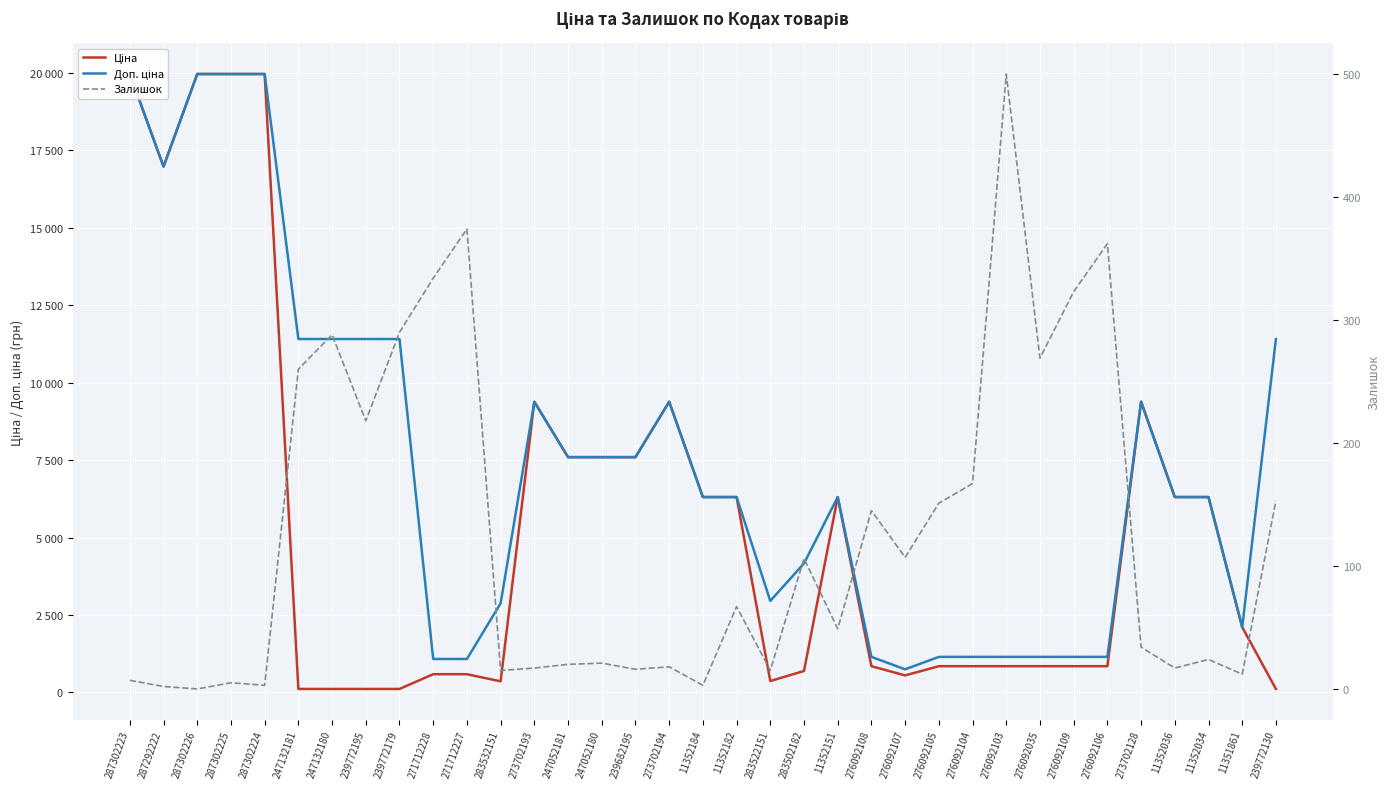

What is the sum of the Доп. ціна values at 271712227 and 239682195?

8678.2